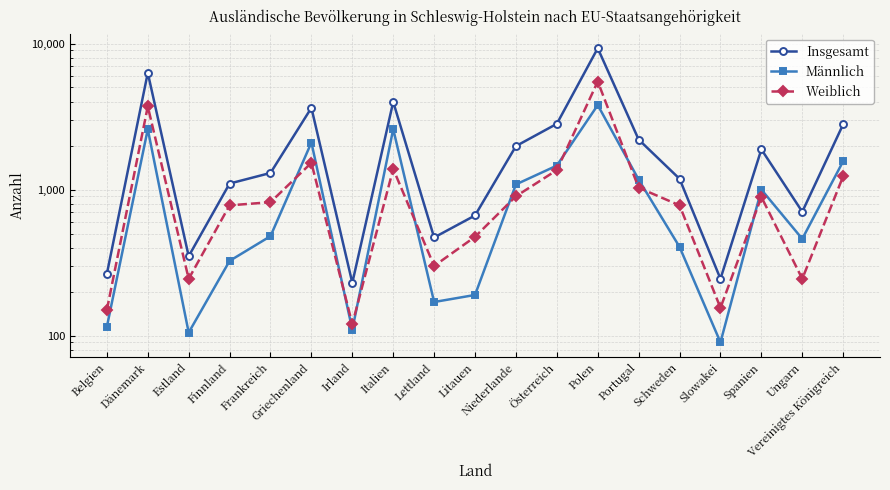

Which series has the largest range (max minus min)?

Insgesamt